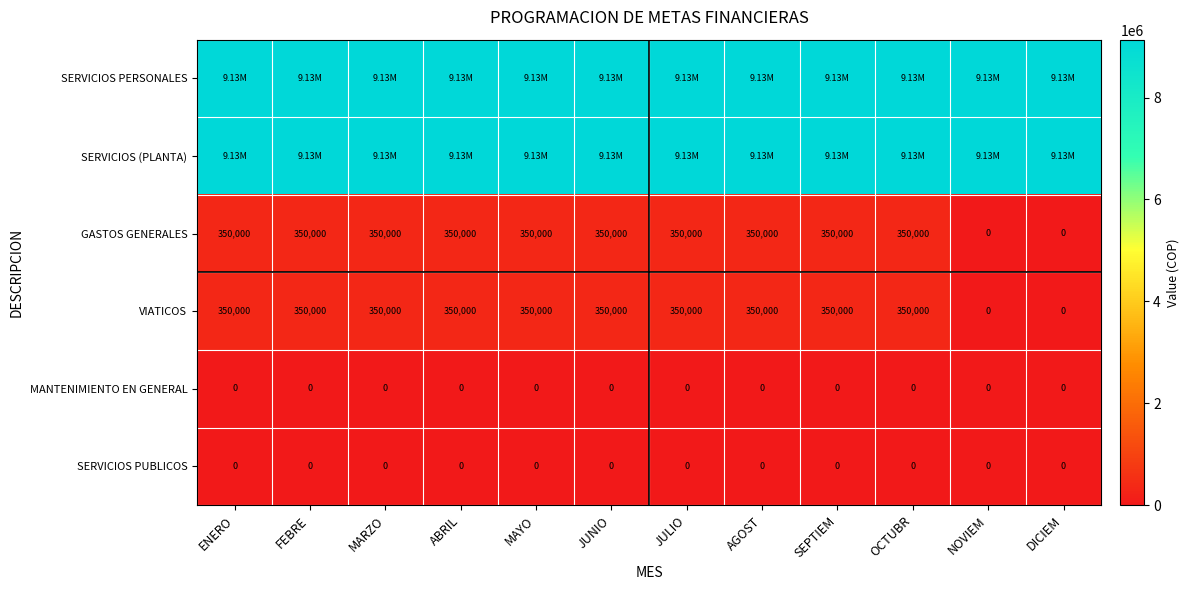

What is the difference between the maximum and minimum values in the VIATICOS series?

350000.0